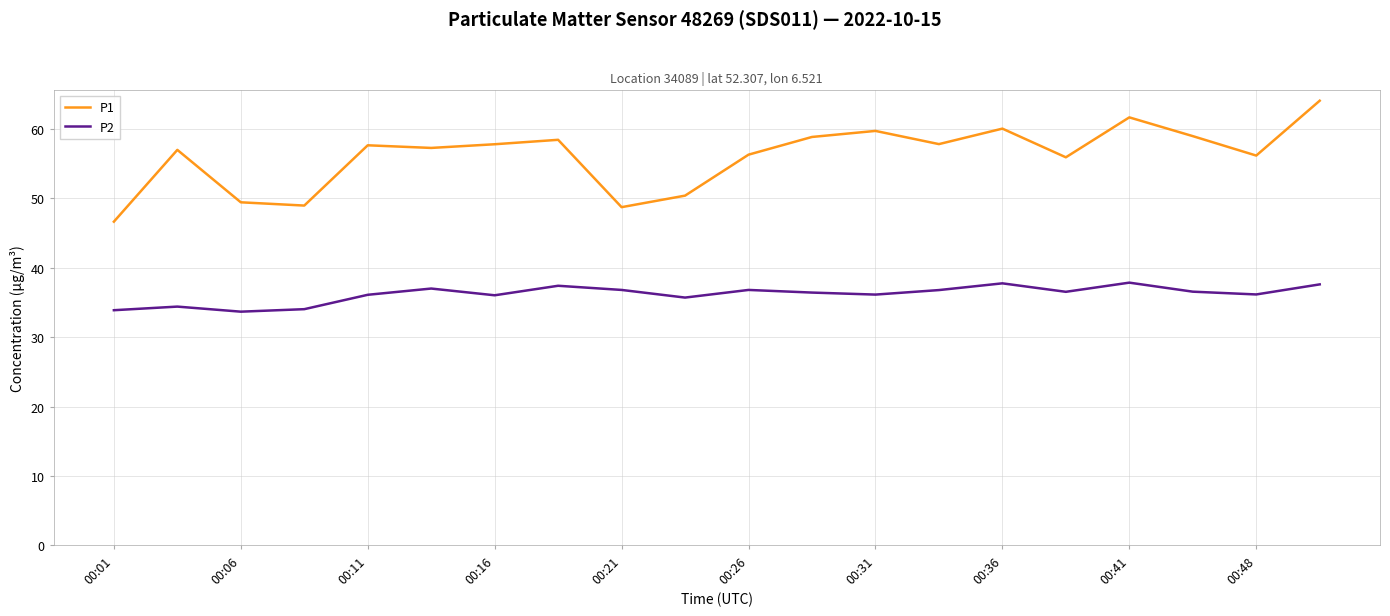

True or false: P1 and P2 cross at least once.

False